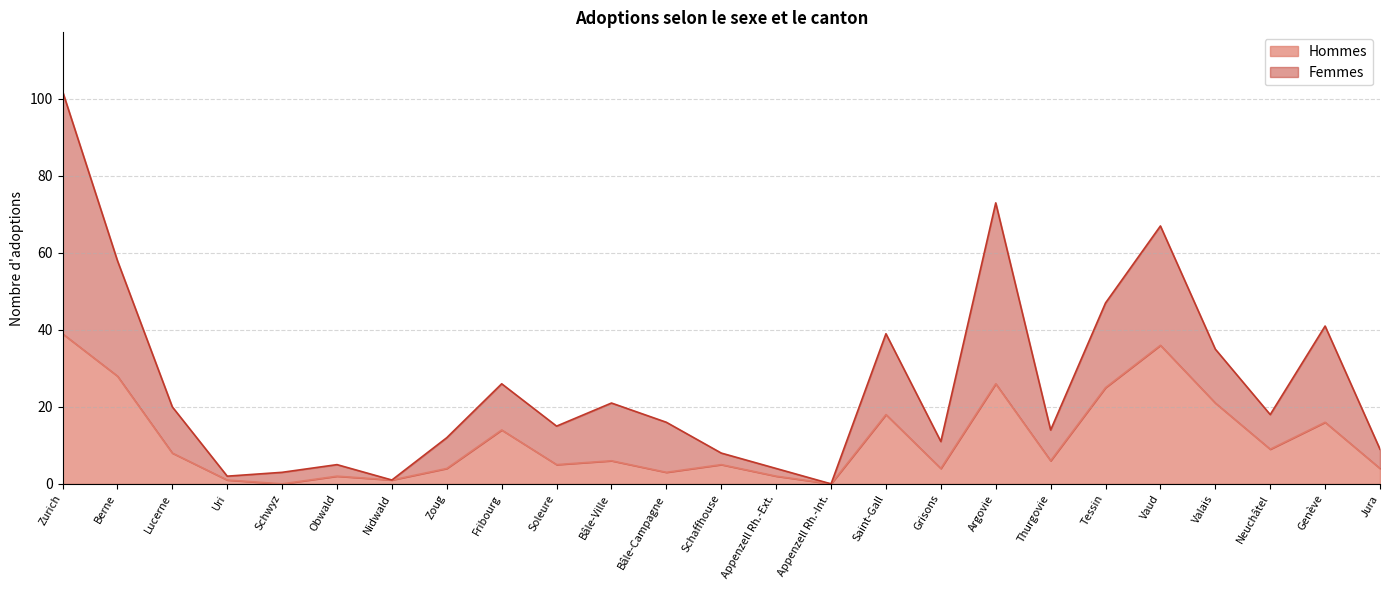

Between Fribourg and Obwald, which is larger?

Fribourg